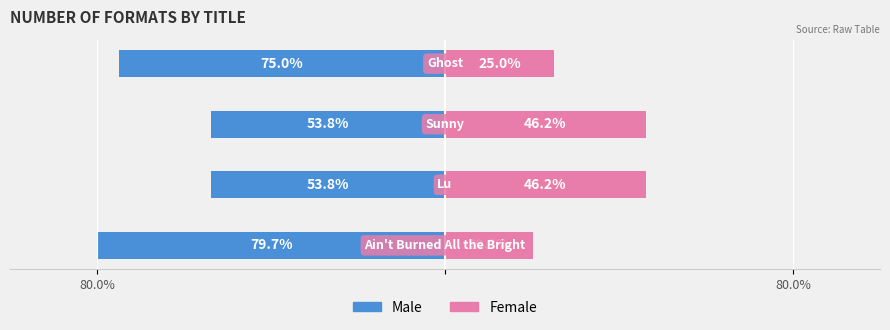

Reading left to right, what are all the values shown in this chart?

Male: -79.7	-53.8	-53.8	-75.0
Female: 20.3	46.2	46.2	25.0